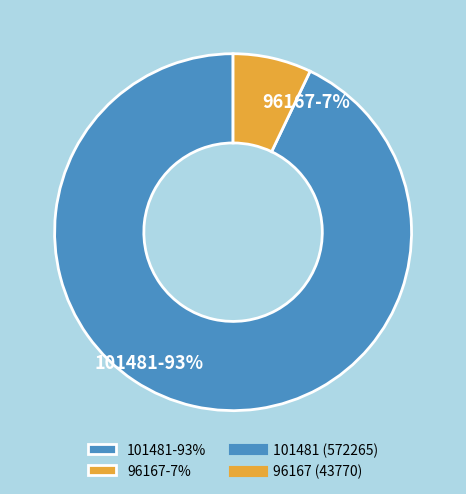

Rank the categories by value from lowest to highest.

96167, 101481